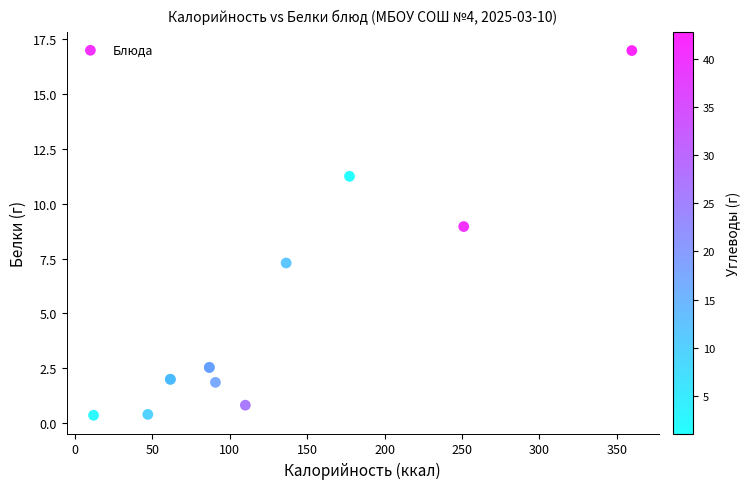

What Y value in the scatter plot is closest to 8?

7.3